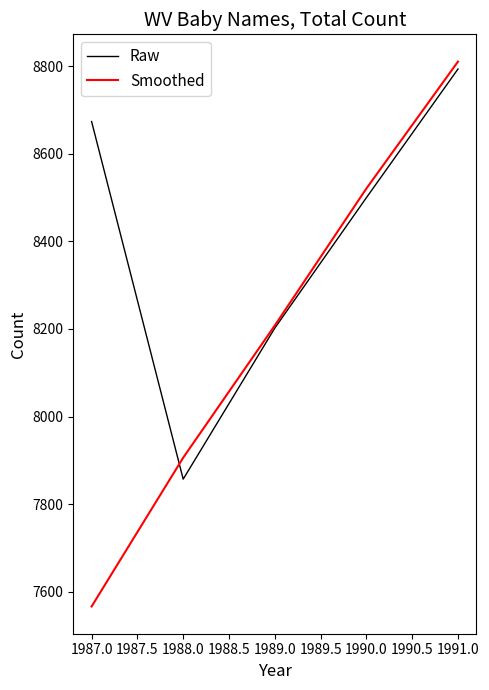

Which series ends up on top after the final intersection of Smoothed and Raw?

Smoothed